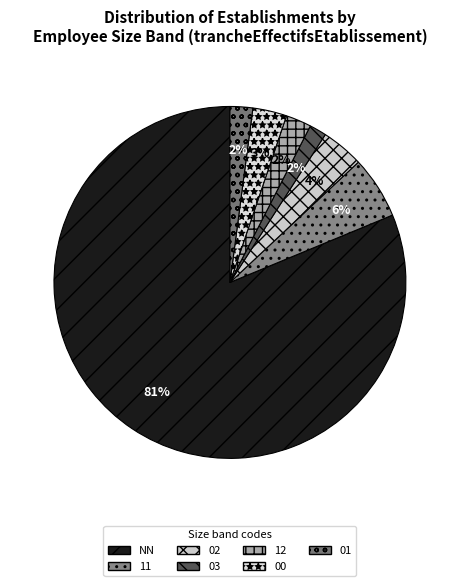

Count the number of slices in the pie.

7